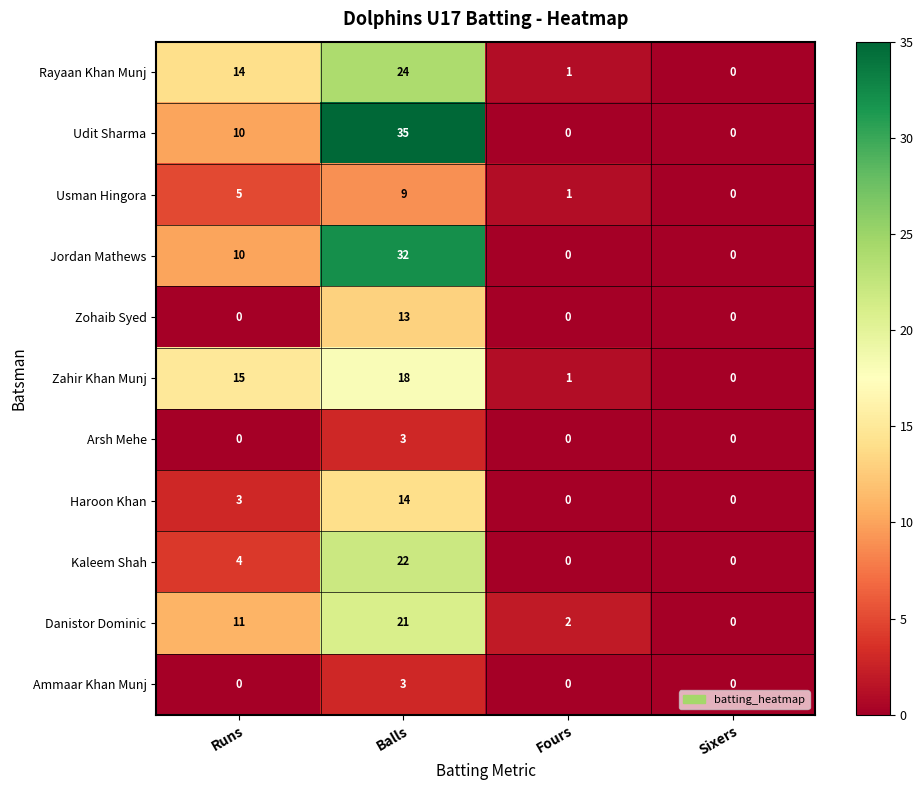

At which category is the sum across all series the highest?

Balls